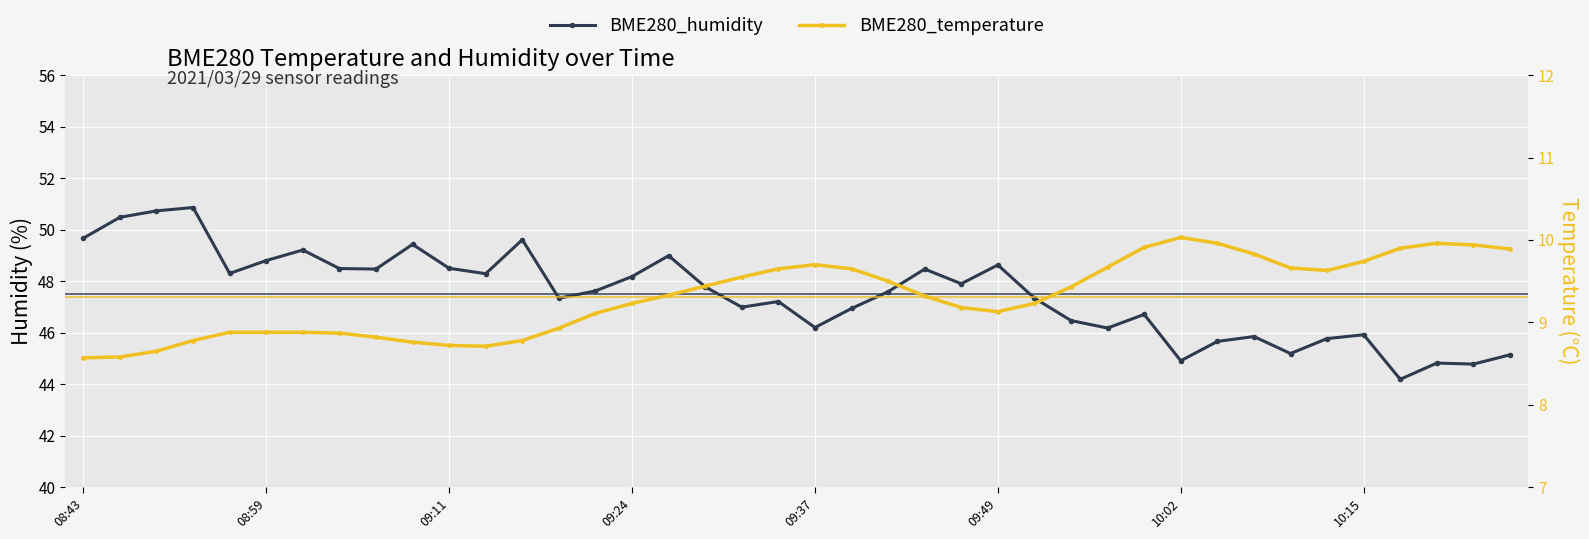

Reading left to right, what are all the values shown in this chart?

BME280_humidity: 49.7	50.5	50.7	50.9	48.3	48.8	49.2	48.5	48.5	49.4	48.5	48.3	49.6	47.3	47.6	48.2	49.0	47.8	47.0	47.2	46.2	46.9	47.6	48.5	47.9	48.6	47.3	46.5	46.2	46.7	44.9	45.7	45.9	45.2	45.8	45.9	44.2	44.8	44.8	45.1
BME280_temperature: 8.6	8.6	8.7	8.8	8.9	8.9	8.9	8.9	8.8	8.8	8.7	8.7	8.8	8.9	9.1	9.2	9.3	9.4	9.6	9.7	9.7	9.7	9.5	9.3	9.2	9.1	9.2	9.4	9.7	9.9	10.0	10.0	9.8	9.7	9.6	9.7	9.9	10.0	9.9	9.9